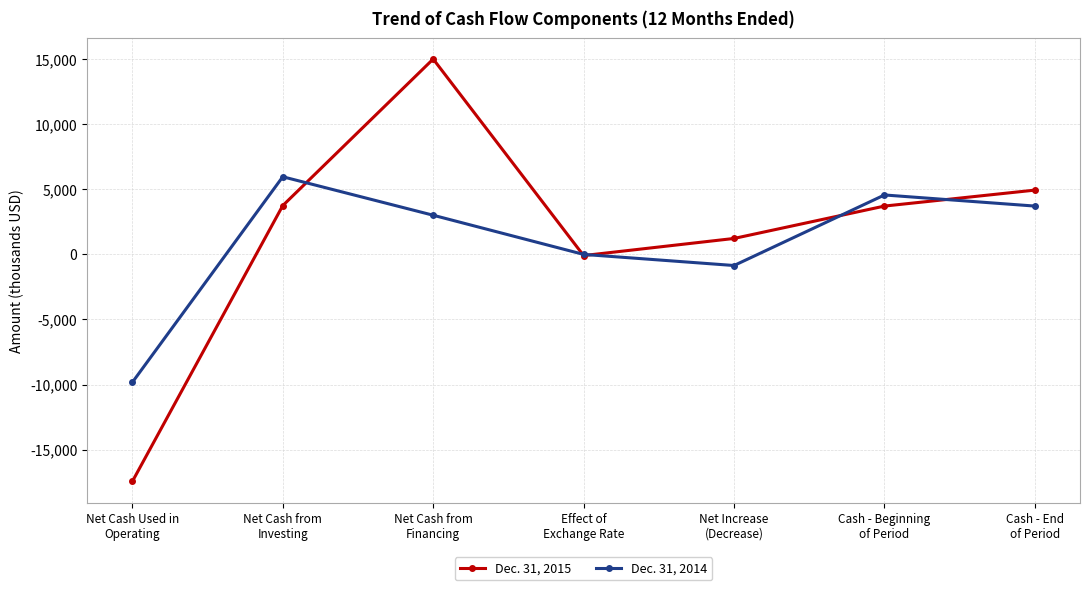

List the series in order of their overall mean, highest first.

Dec. 31, 2015, Dec. 31, 2014